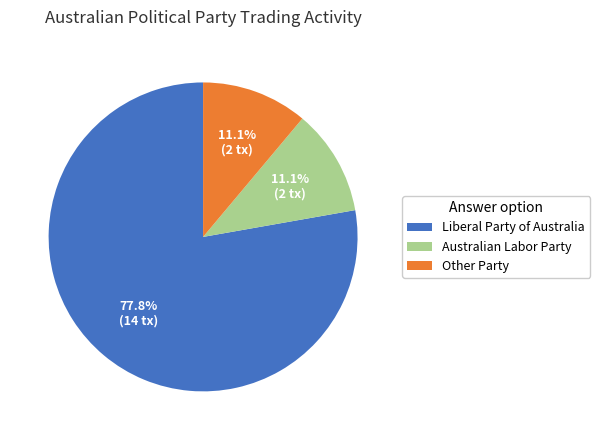

Count the number of slices in the pie.

3